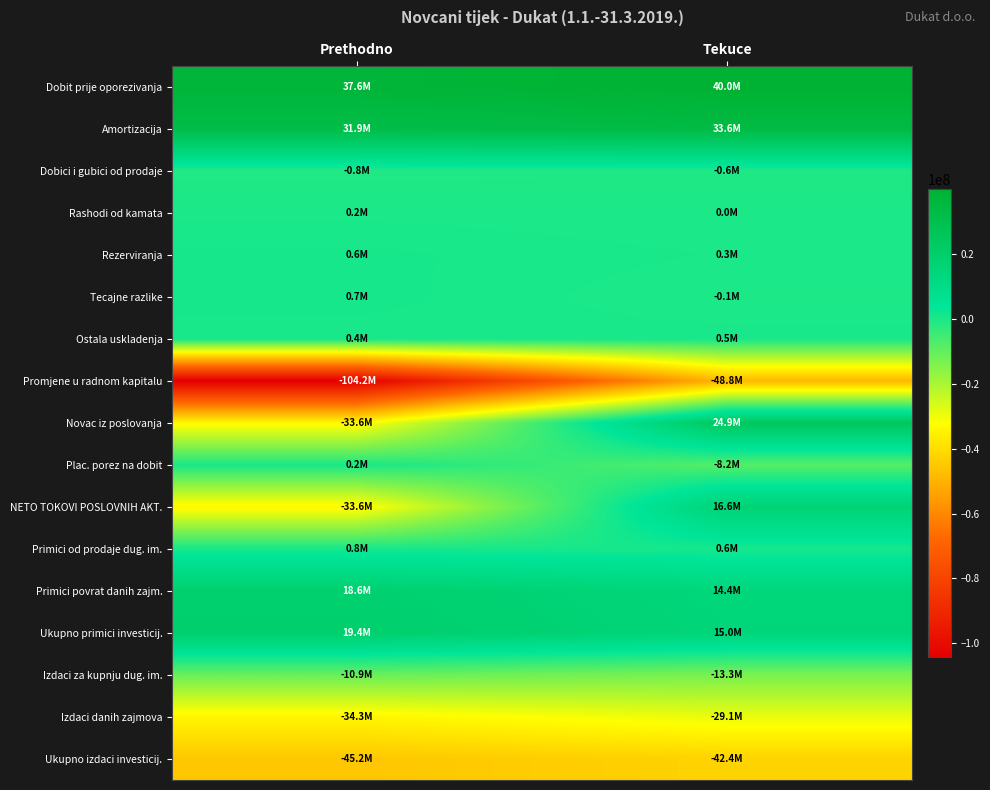

Reading left to right, extract all data points from this chart.

Dobit prije oporezivanja: Prethodno=37552017	Tekuce=39967515
Amortizacija: Prethodno=31902301	Tekuce=33605137
Dobici i gubici od prodaje: Prethodno=-827719	Tekuce=-597801
Rashodi od kamata: Prethodno=204000	Tekuce=0
Rezerviranja: Prethodno=649902	Tekuce=253605
Tecajne razlike: Prethodno=718472	Tekuce=-65982
Ostala uskladenja: Prethodno=380157	Tekuce=471149
Promjene u radnom kapitalu: Prethodno=-104151701	Tekuce=-48769326
Novac iz poslovanja: Prethodno=-33572571	Tekuce=24864297
Plac. porez na dobit: Prethodno=201005	Tekuce=-8234460
NETO TOKOVI POSLOVNIH AKT.: Prethodno=-33583370	Tekuce=16629837
Primici od prodaje dug. im.: Prethodno=827719	Tekuce=597801
Primici povrat danih zajm.: Prethodno=18608987	Tekuce=14417686
Ukupno primici investicij.: Prethodno=19436706	Tekuce=15015487
Izdaci za kupnju dug. im.: Prethodno=-10938408	Tekuce=-13273180
Izdaci danih zajmova: Prethodno=-34300596	Tekuce=-29146227
Ukupno izdaci investicij.: Prethodno=-45239004	Tekuce=-42419407